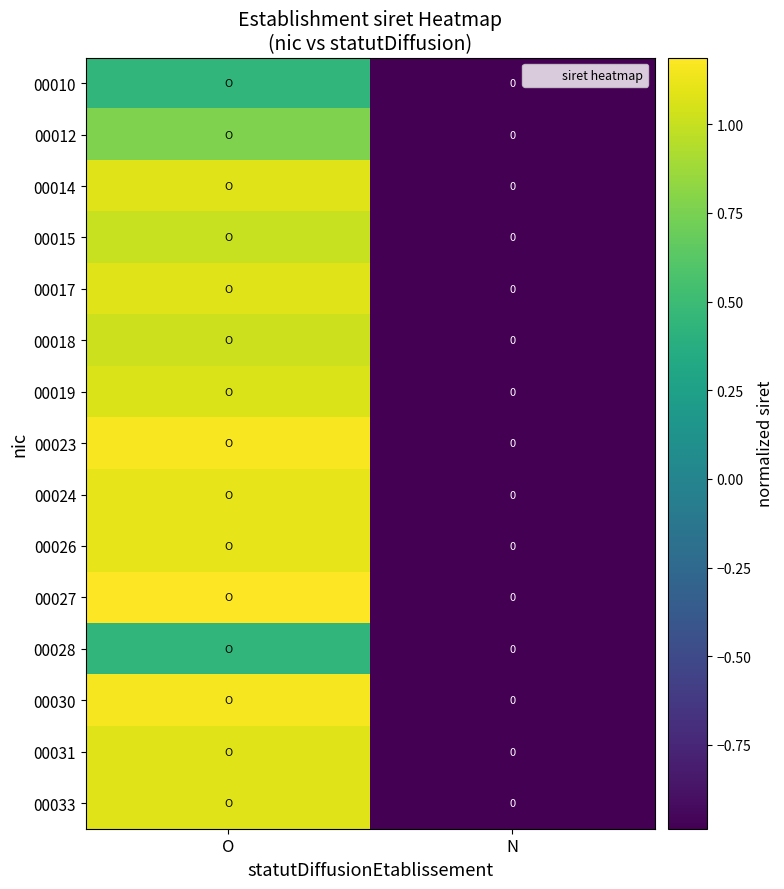

Which series changed the most between O and N?

00027